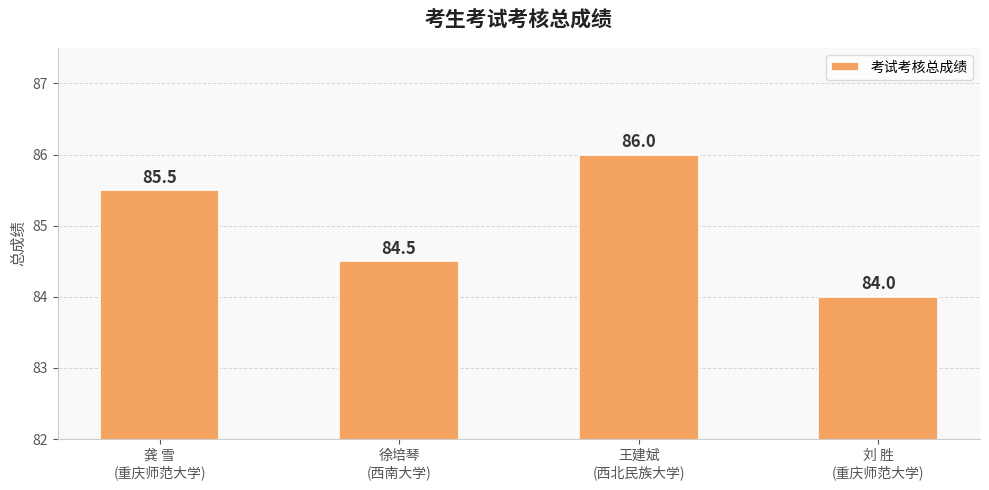

Does the chart contain any negative values?

No